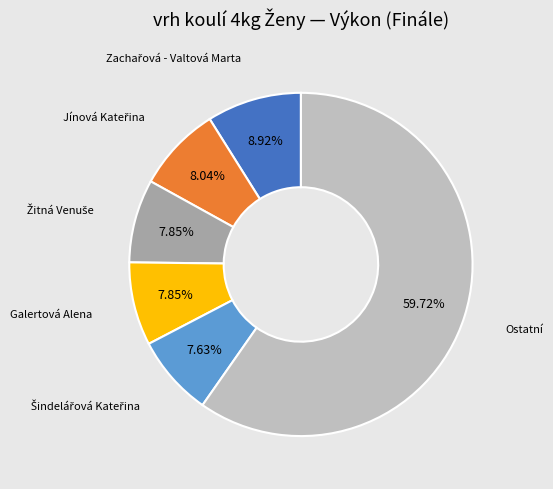

Is Ostatní the majority of the pie?

Yes